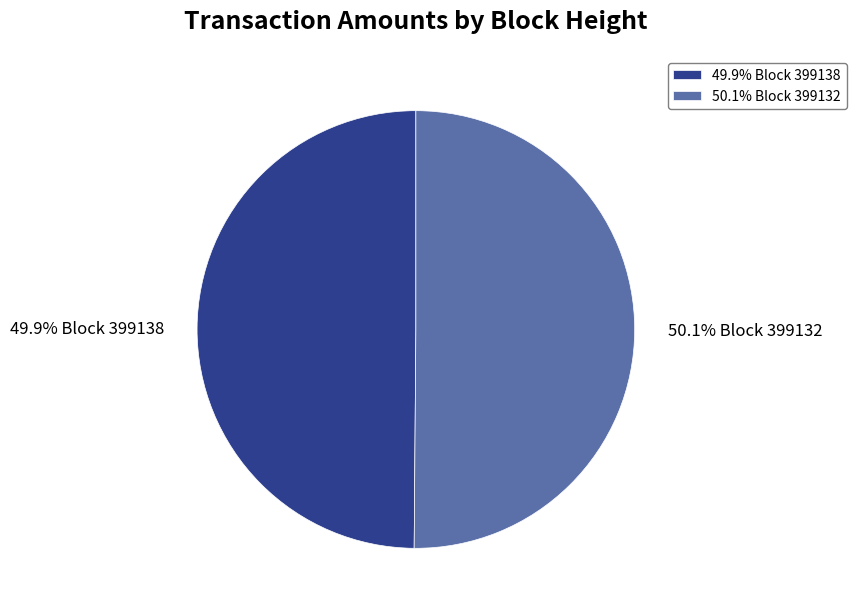

Count the number of slices in the pie.

2